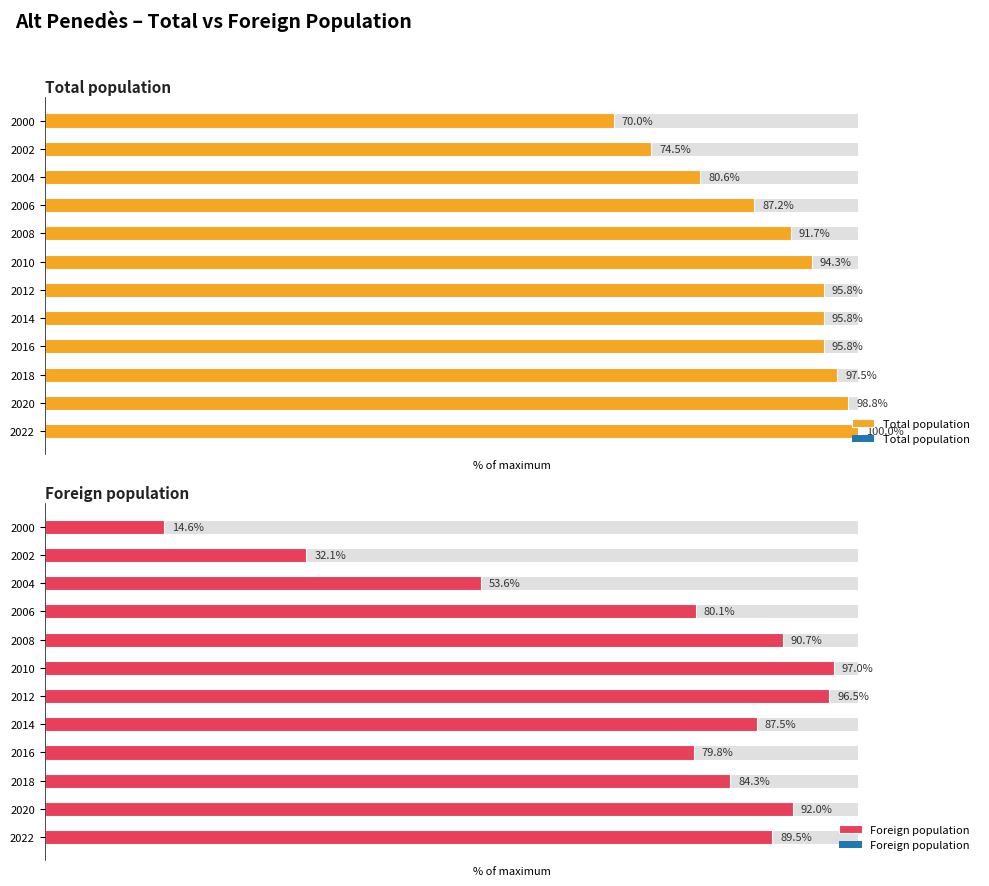

What is the average value of the Foreign population series?

74.8